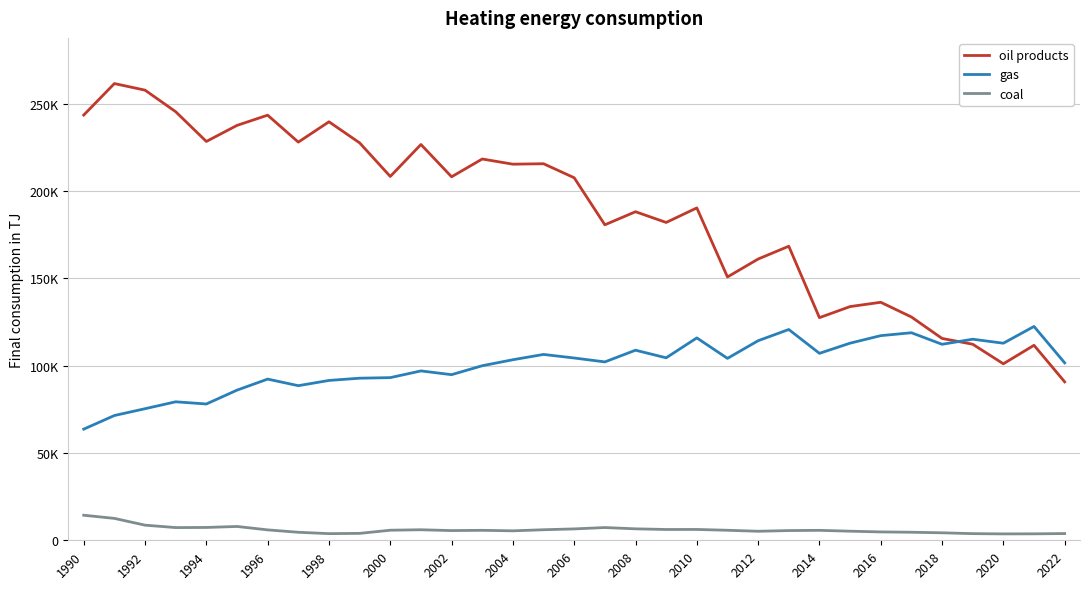

How many interior local peaks does the gas series have?

10